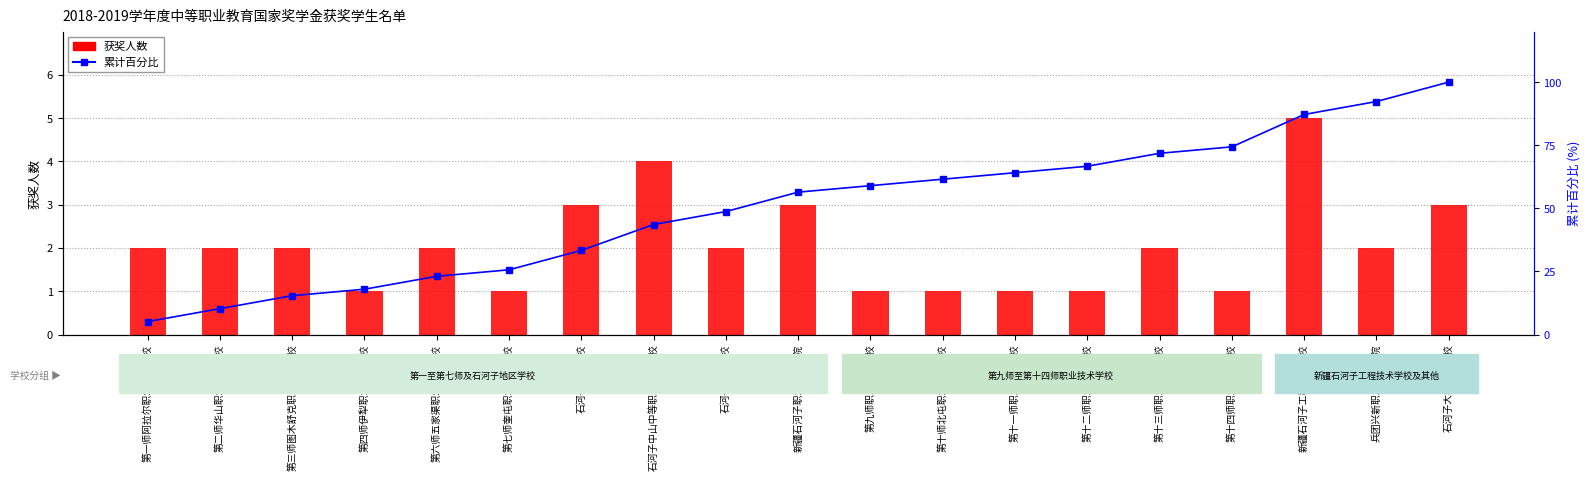

What is the difference between the maximum and minimum values in the 获奖人数 series?

4.0